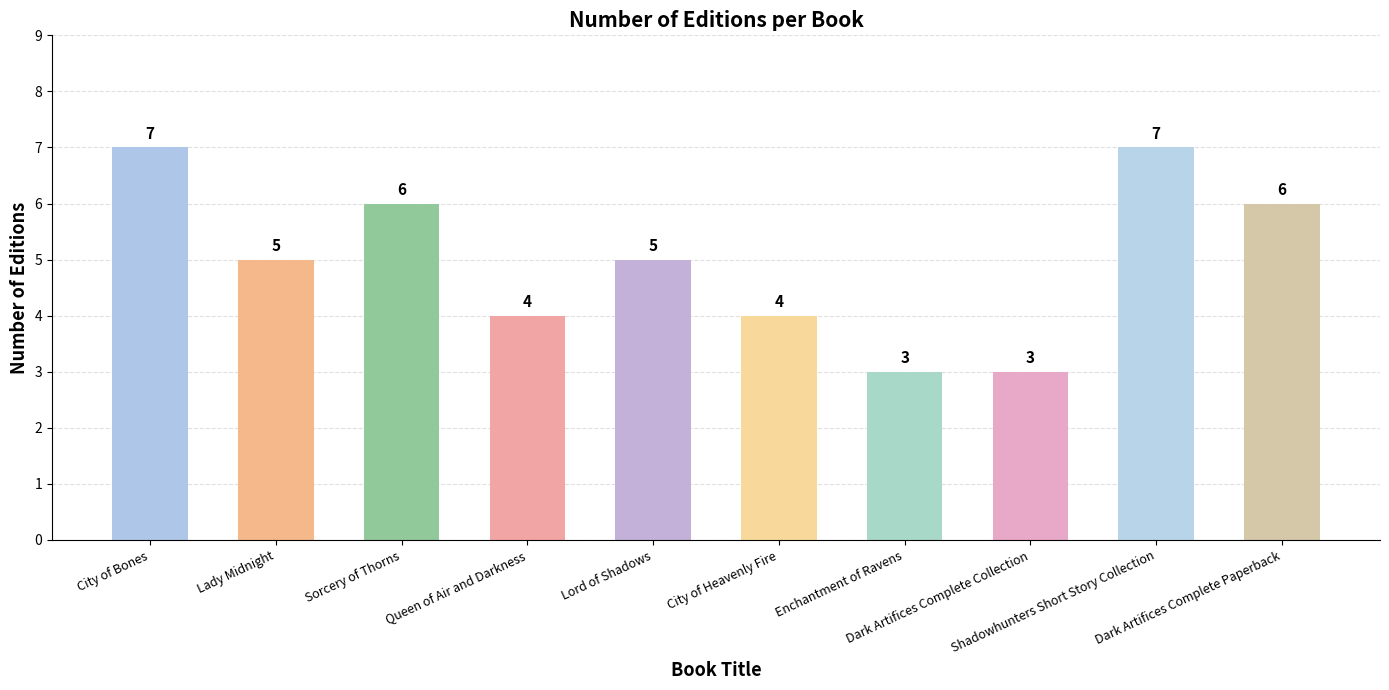

What is the difference between the maximum and minimum values?

4